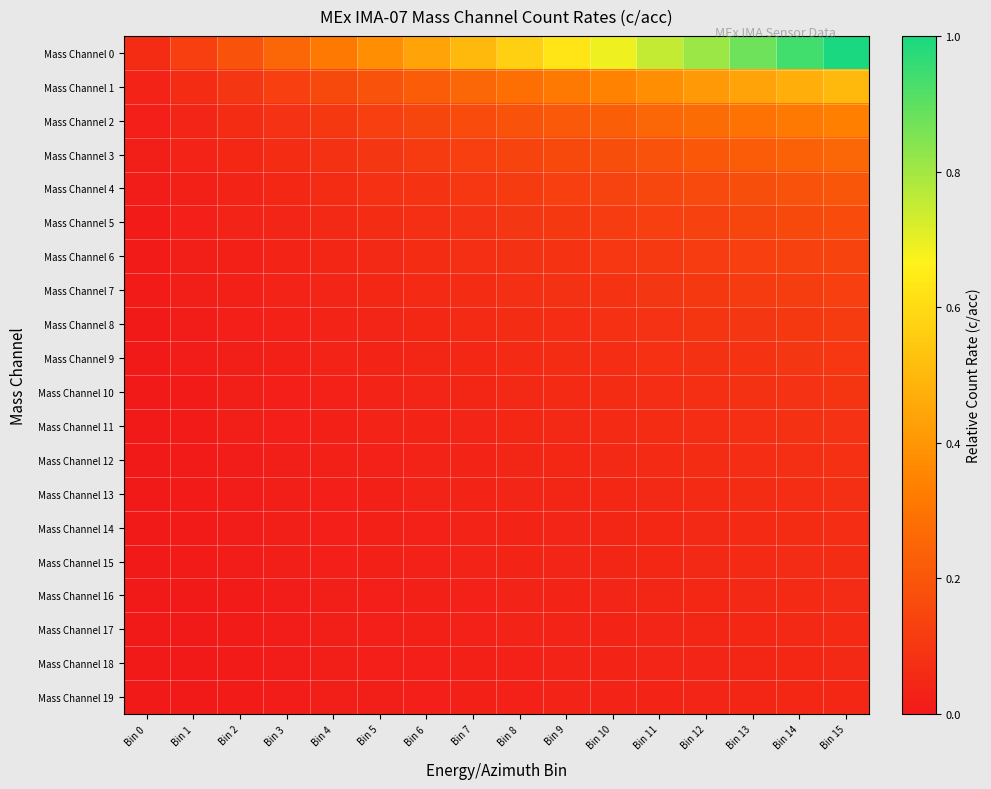

At Bin 5, list the series in order from largest to smallest.

Mass Channel 0, Mass Channel 1, Mass Channel 2, Mass Channel 3, Mass Channel 4, Mass Channel 5, Mass Channel 6, Mass Channel 7, Mass Channel 8, Mass Channel 9, Mass Channel 10, Mass Channel 11, Mass Channel 12, Mass Channel 13, Mass Channel 14, Mass Channel 15, Mass Channel 16, Mass Channel 17, Mass Channel 18, Mass Channel 19